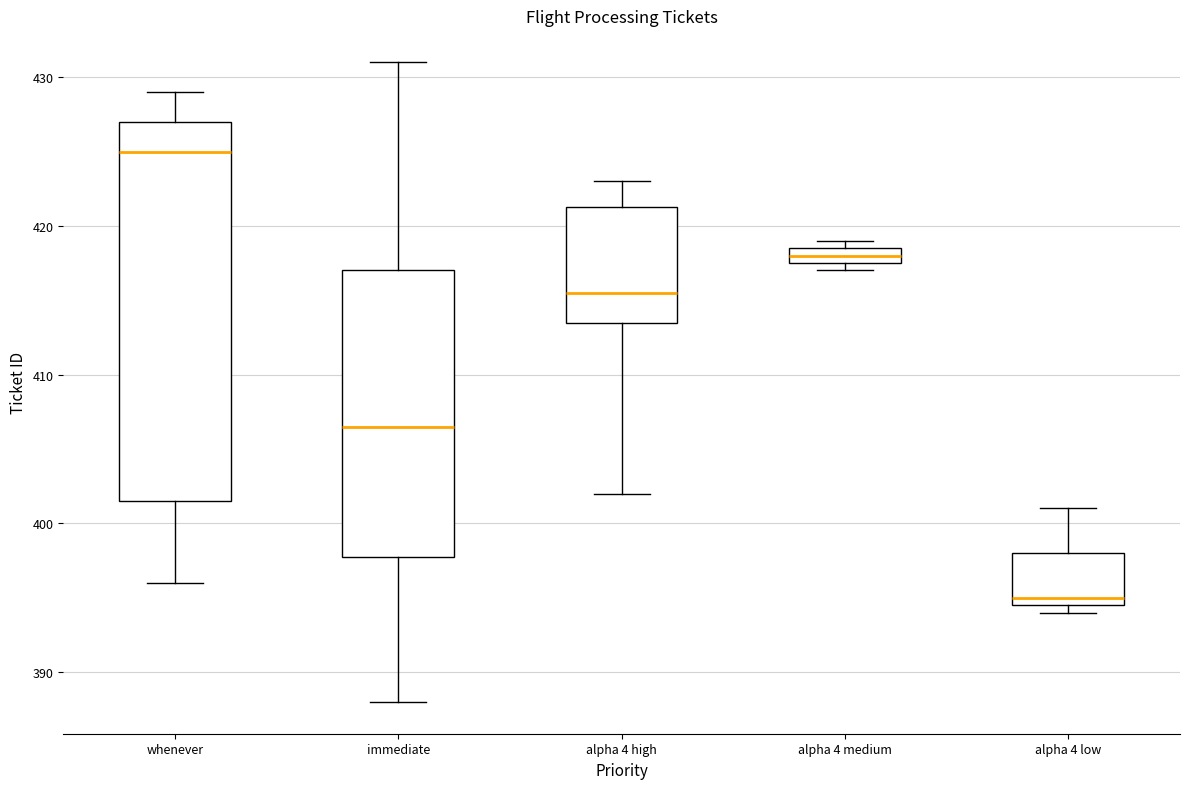

Where is the lower edge of the box for alpha 4 medium on the y-axis? The values are not printed on the chart, so give them approximately, as read against the axis.

418